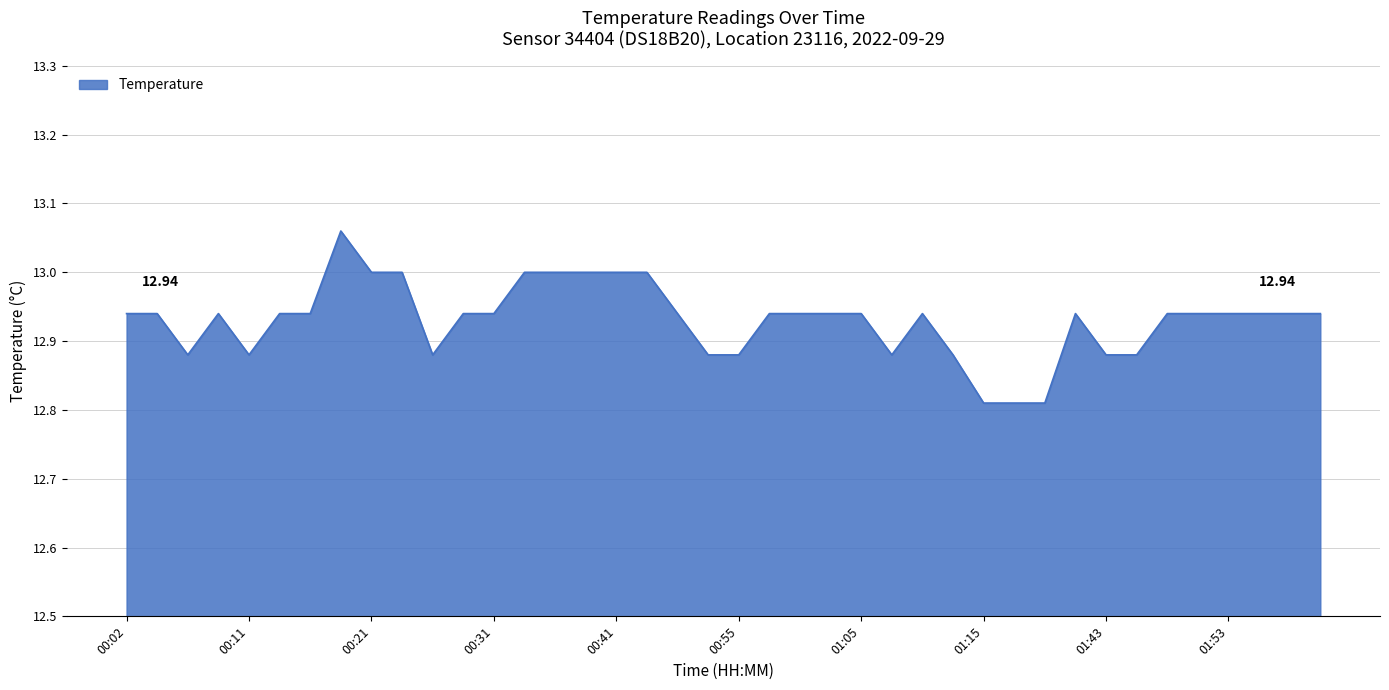

Is this an area chart (filled region under the line)?

Yes